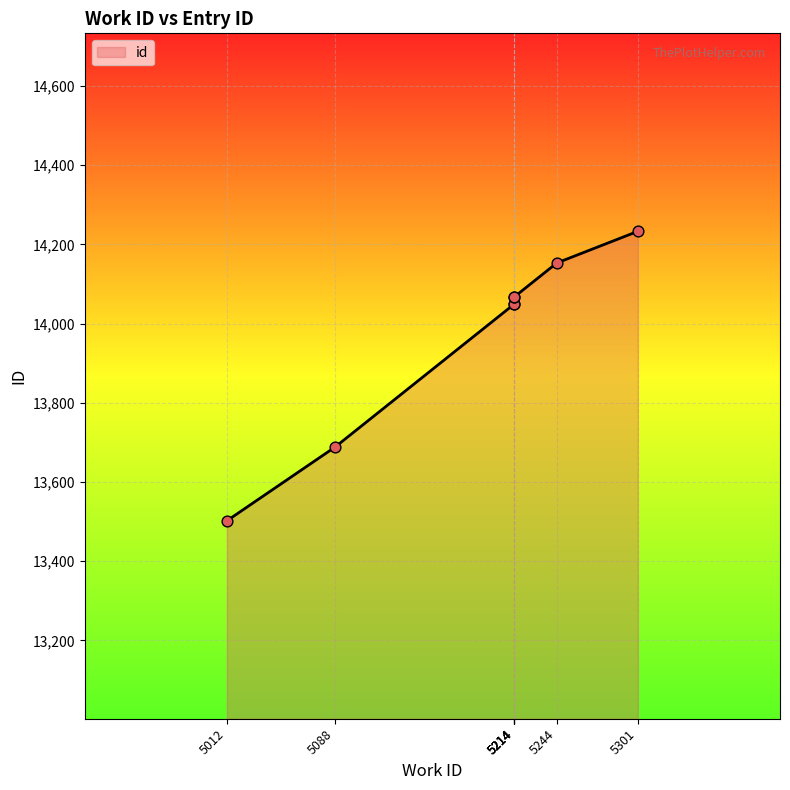

Which has a higher value, 5214 or 5088?

5214